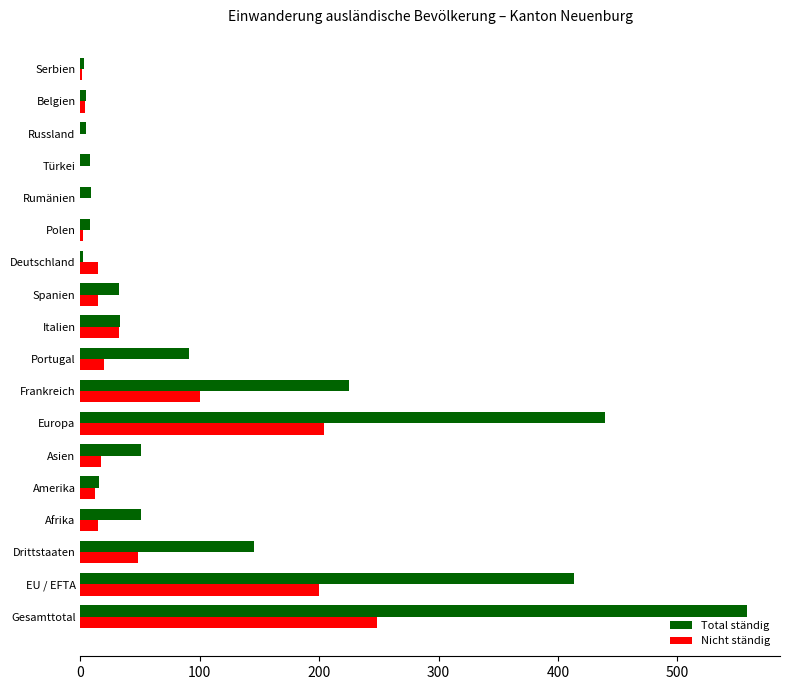

Which series has the largest total across all categories?

Total ständig